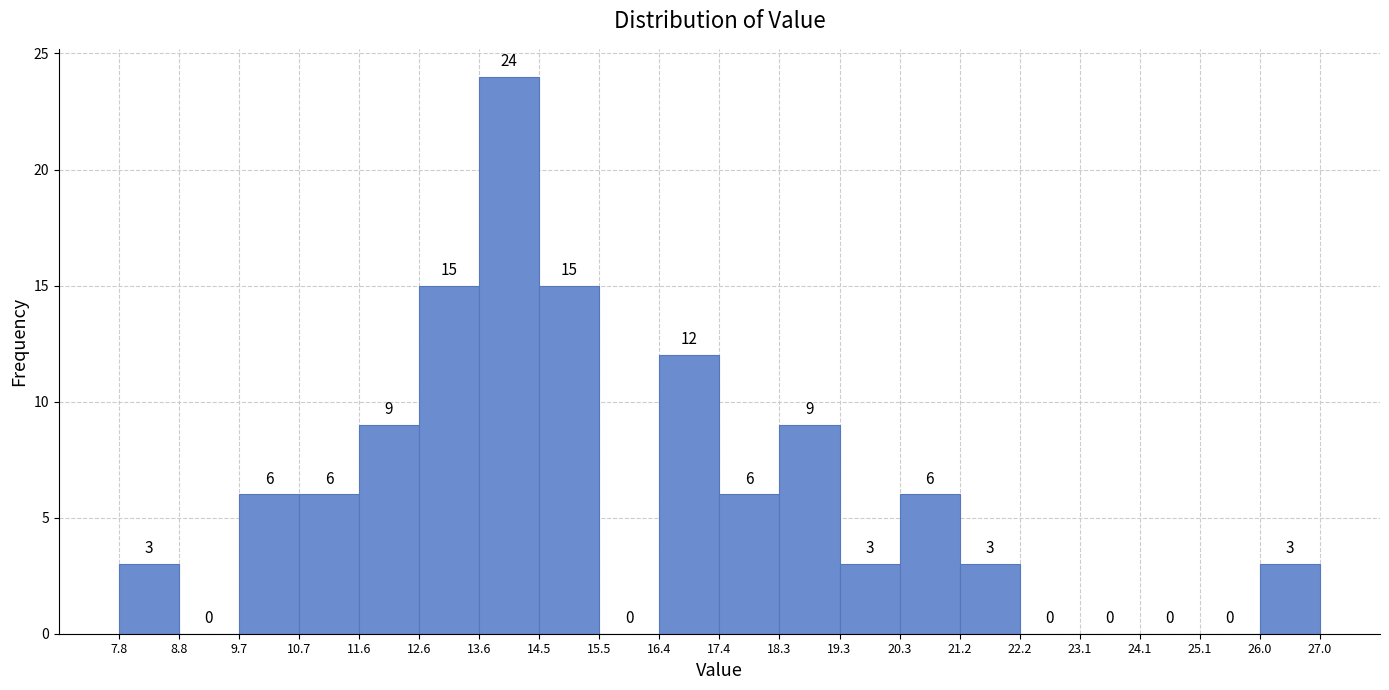

Reading left to right, list every bar in this chart as the range it spans on the x-axis followed by its height.

7.8 to 8.8: 3
8.8 to 9.7: 0
9.7 to 10.7: 6
10.7 to 11.6: 6
11.6 to 12.6: 9
12.6 to 13.6: 15
13.6 to 14.5: 24
14.5 to 15.5: 15
15.5 to 16.4: 0
16.4 to 17.4: 12
17.4 to 18.3: 6
18.3 to 19.3: 9
19.3 to 20.3: 3
20.3 to 21.2: 6
21.2 to 22.2: 3
22.2 to 23.1: 0
23.1 to 24.1: 0
24.1 to 25.1: 0
25.1 to 26.0: 0
26.0 to 27.0: 3